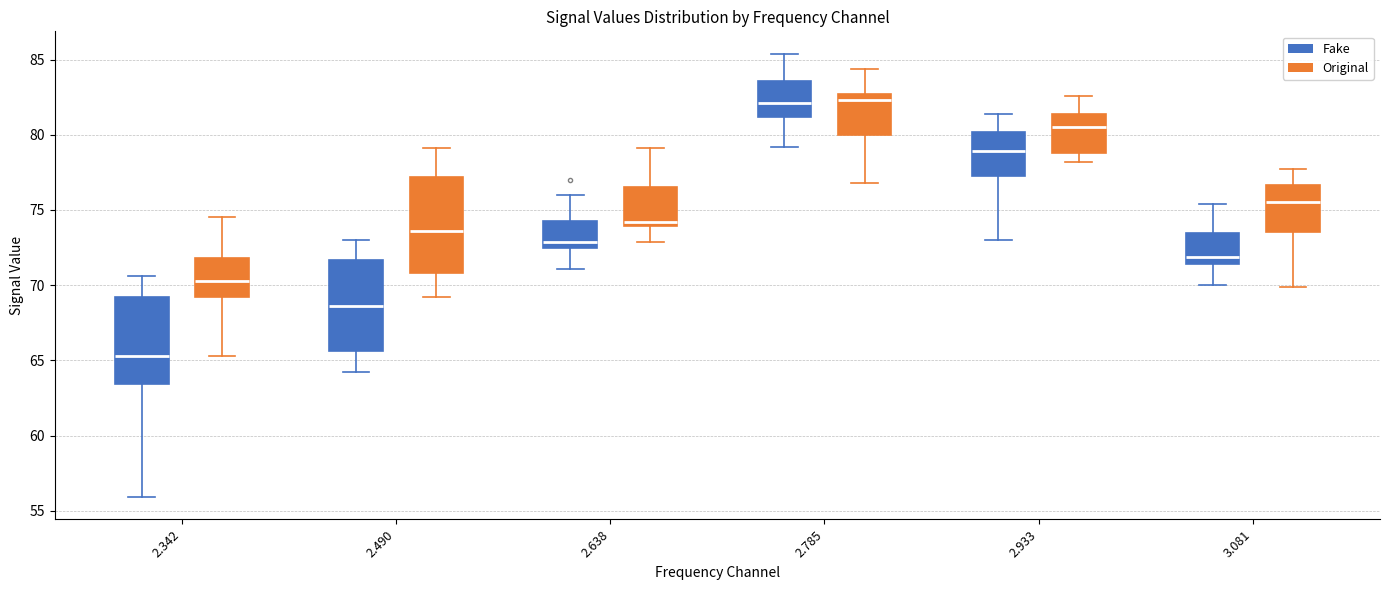

Reading left to right, transcribe this box plot: for each box, give where its median line is, the range the box spans, and where its two whiskers end, as read against the y-axis. The values are not printed on the chart, so give them approximately, as read against the axis.

2.342 (Fake): median 65.5, box 63.5 to 69.0, whiskers 56.0 to 70.5
2.342 (Original): median 70.5, box 69.0 to 72.0, whiskers 65.5 to 74.5
2.490 (Fake): median 68.5, box 65.5 to 71.5, whiskers 64.0 to 73.0
2.490 (Original): median 73.5, box 71.0 to 77.0, whiskers 69.0 to 79.0
2.638 (Fake): median 73.0, box 72.5 to 74.5, whiskers 71.0 to 76.0
2.638 (Original): median 74.0 (just above the box's lower edge), box 74.0 to 76.5, whiskers 73.0 to 79.0
2.785 (Fake): median 82.0, box 81.0 to 83.5, whiskers 79.0 to 85.5
2.785 (Original): median 82.5 (just below the box's upper edge), box 80.0 to 82.5, whiskers 77.0 to 84.5
2.933 (Fake): median 79.0, box 77.5 to 80.0, whiskers 73.0 to 81.5
2.933 (Original): median 80.5, box 79.0 to 81.5, whiskers 78.0 to 82.5
3.081 (Fake): median 72.0, box 71.5 to 73.5, whiskers 70.0 to 75.5
3.081 (Original): median 75.5, box 73.5 to 76.5, whiskers 70.0 to 77.5